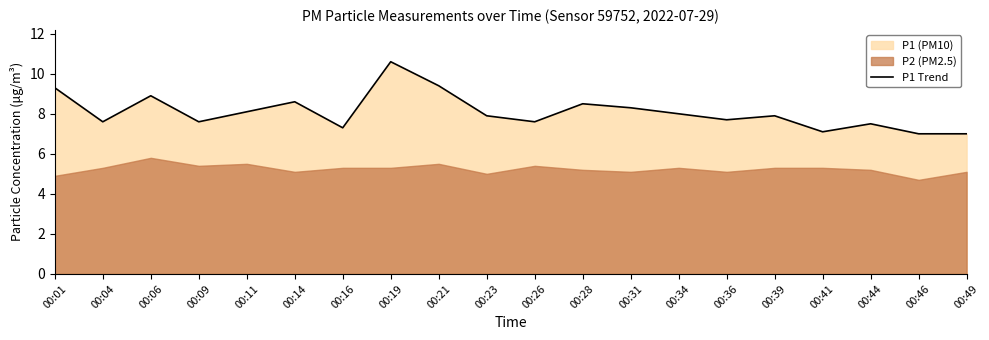

True or false: the data has more than 2 interior local peaks.

True